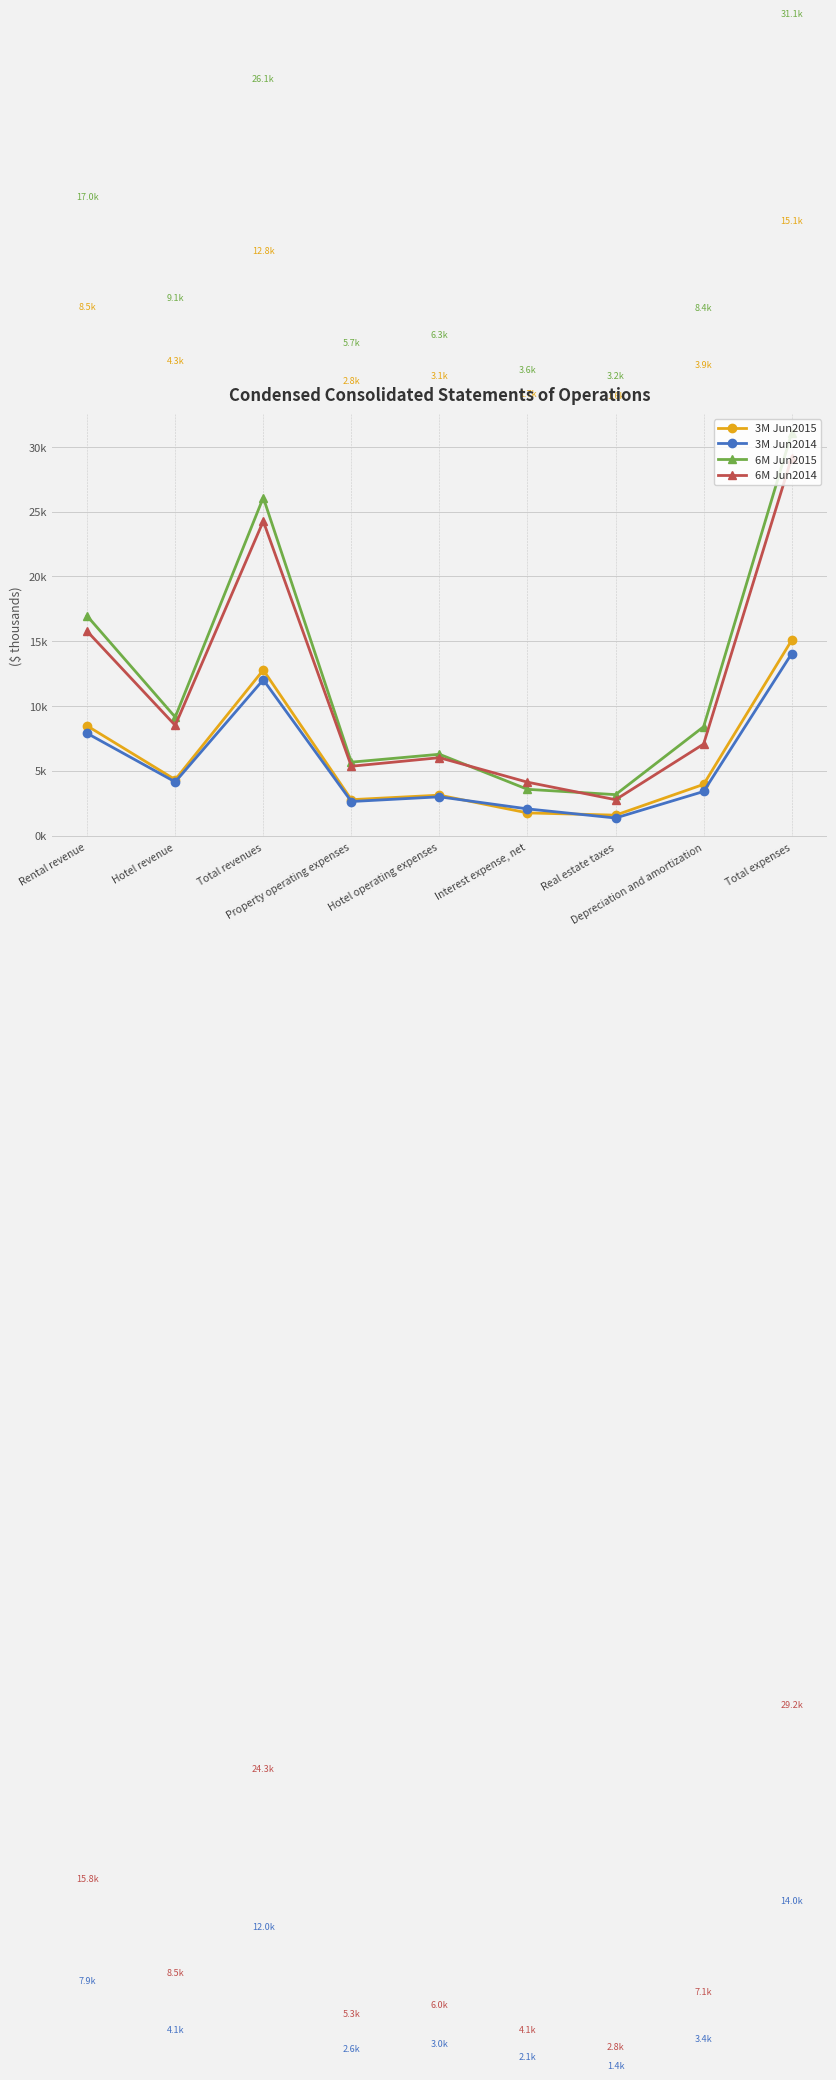

What is the label of the 7th point from the left?

Real estate taxes